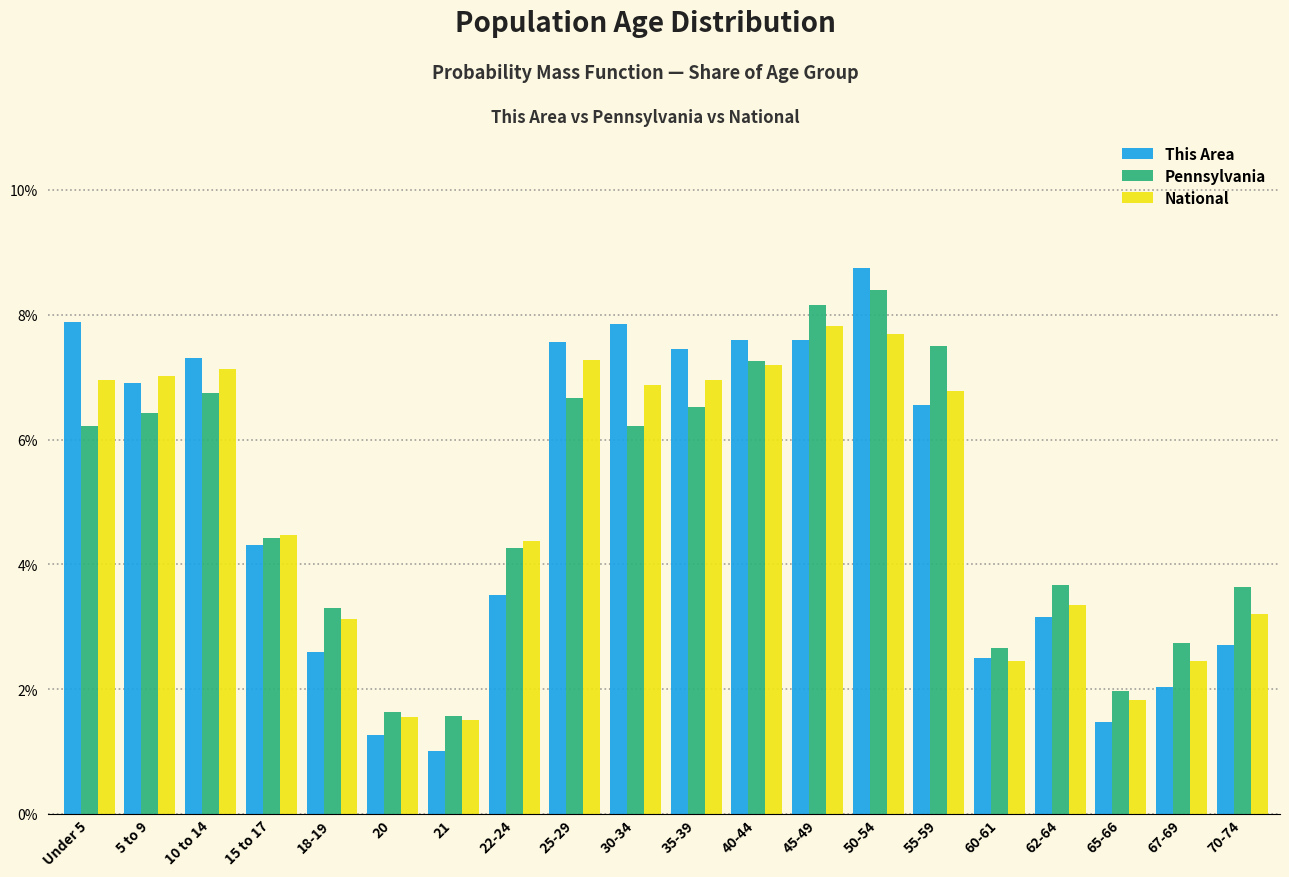

Is it true that This Area equals 7.6 at 40-44?

True